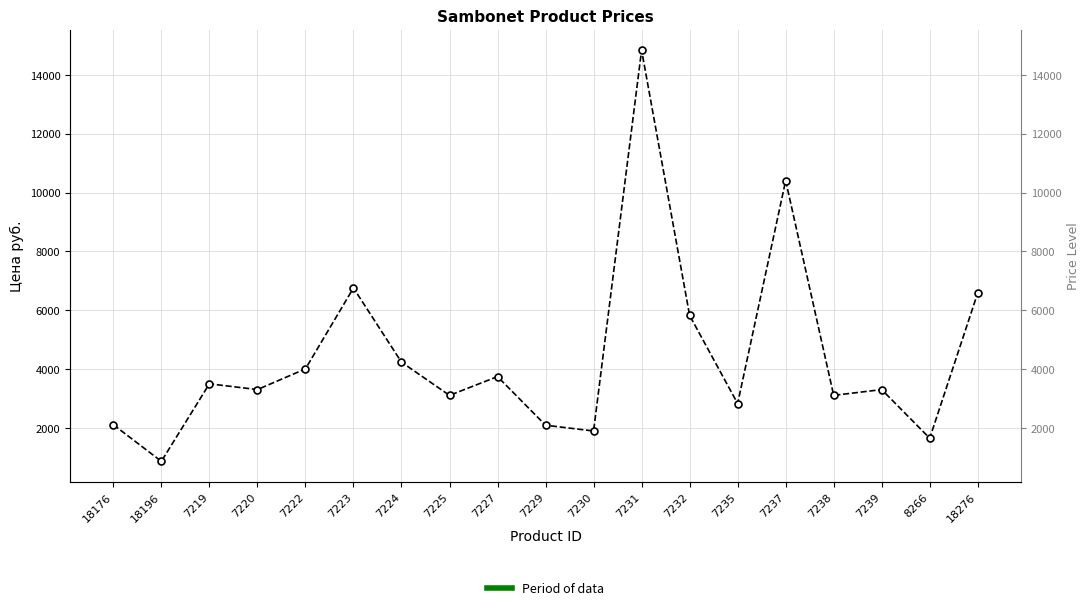

Reading left to right, transcribe all the data shown in this chart.

2110.3	867.0	3500.8	3304.5	4007.9	6756.2	4236.9	3108.2	3746.2	2093.9	1897.6	14837.4	5823.7	2830.1	10404.2	3108.2	3304.5	1652.2	6592.6